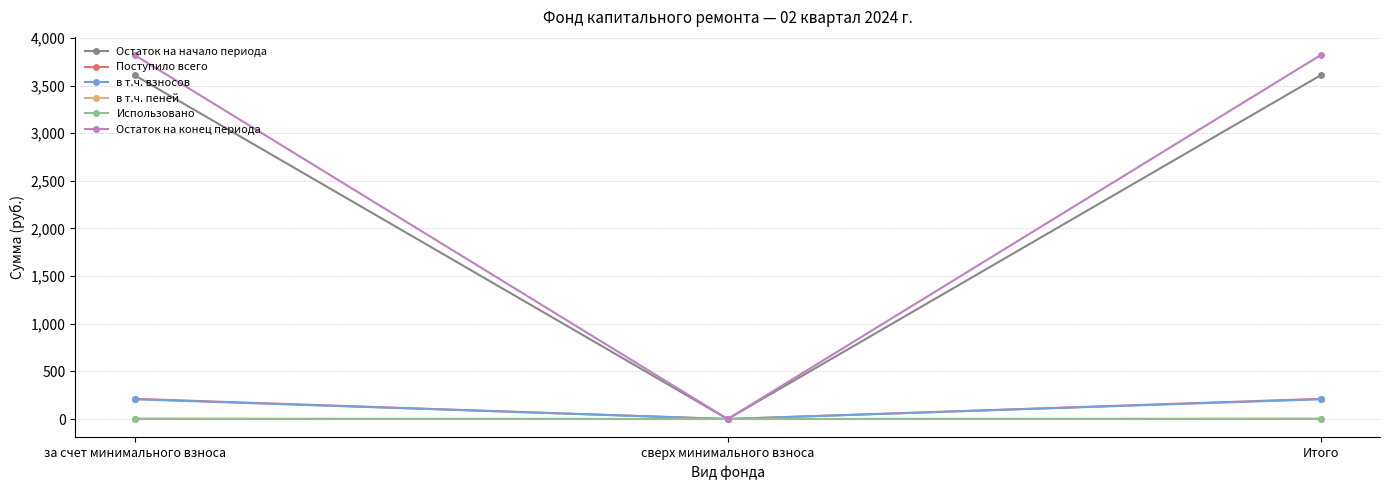

How many lines are shown in the chart?

6